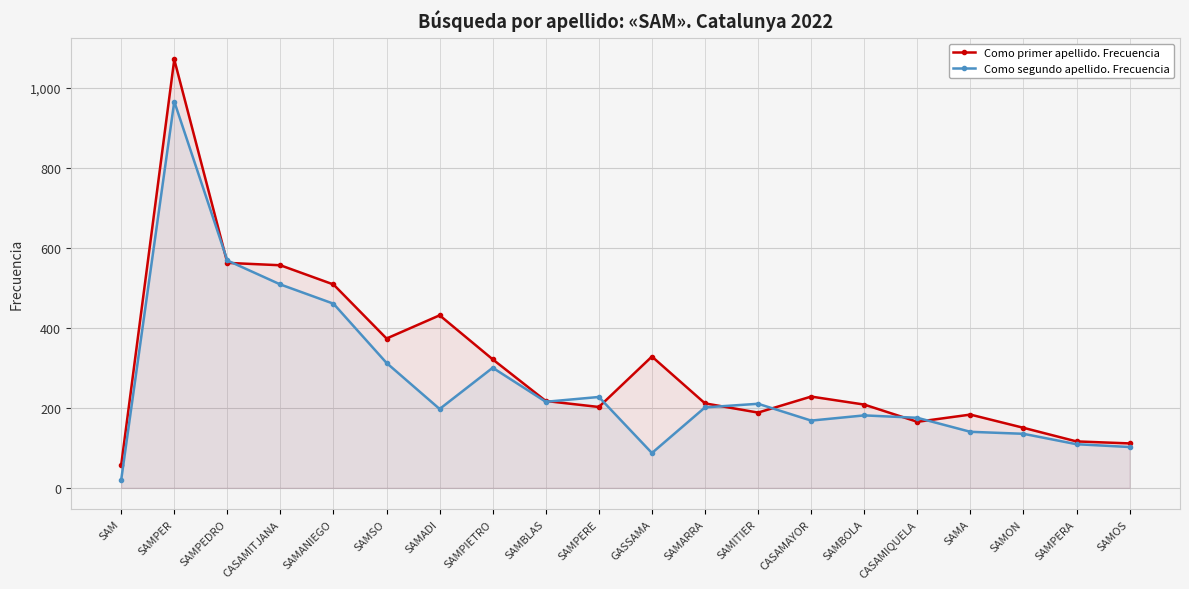

What is the difference between the maximum and minimum values in the Como segundo apellido. Frecuencia series?

945